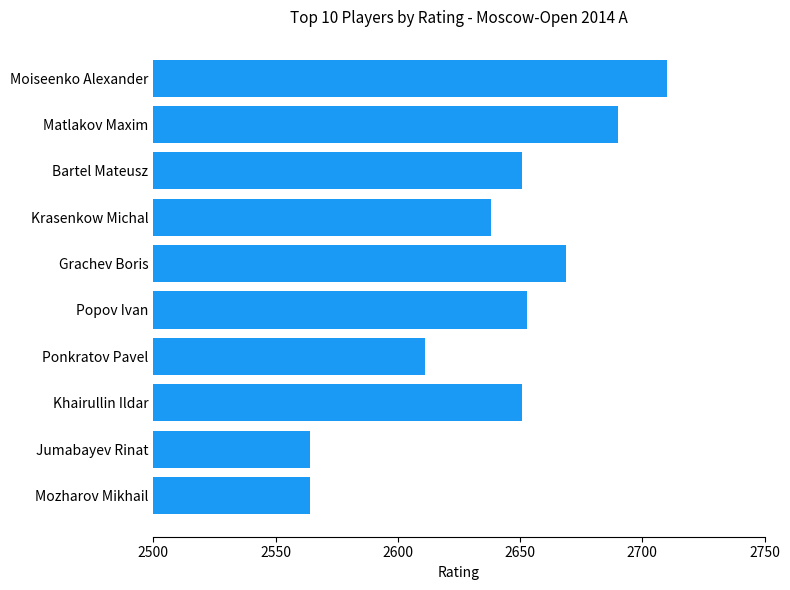

Reading bottom to top, extract all data points from this chart.

Mozharov Mikhail=2564	Jumabayev Rinat=2564	Khairullin Ildar=2651	Ponkratov Pavel=2611	Popov Ivan=2653	Grachev Boris=2669	Krasenkow Michal=2638	Bartel Mateusz=2651	Matlakov Maxim=2690	Moiseenko Alexander=2710